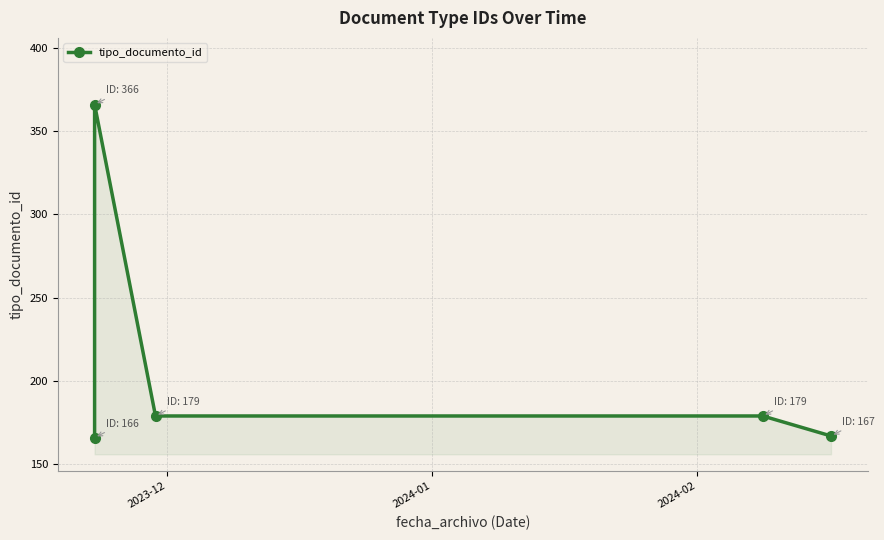

How many lines are shown in the chart?

1